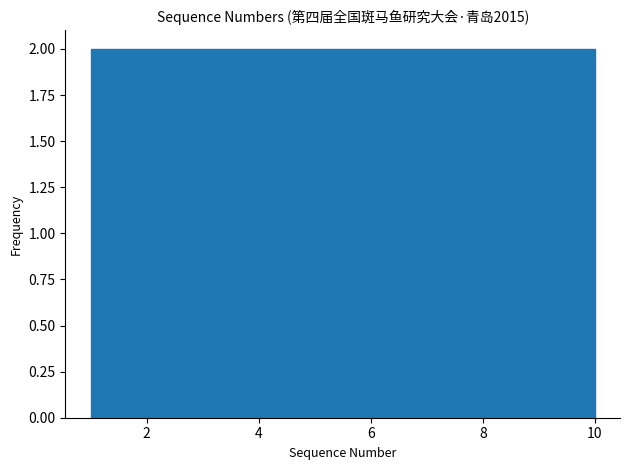

What is the height of the bar covering 6.4 to 8.2 on the x-axis? The values are not printed on the chart, so give them approximately, as read against the axis.

2